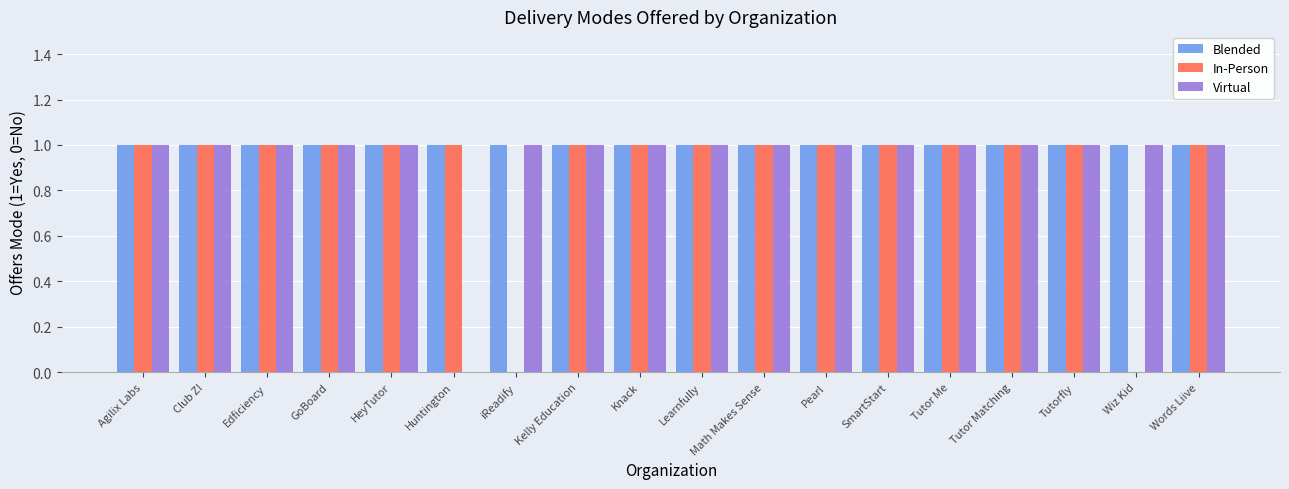

What is the total value across all series at Tutorfly?

3